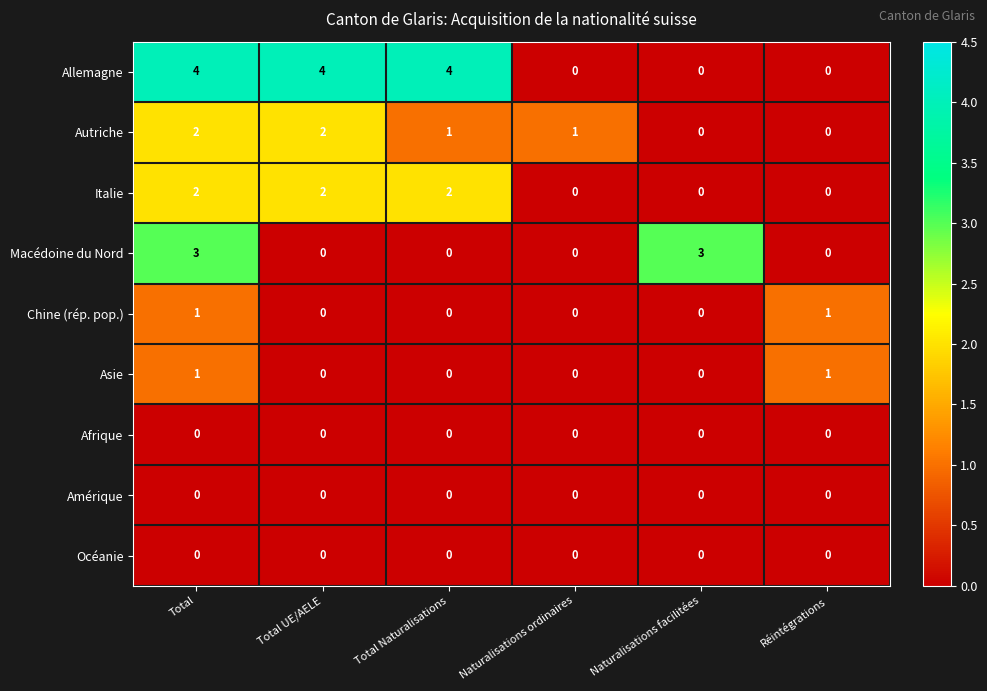

What is the greatest value displayed?

4